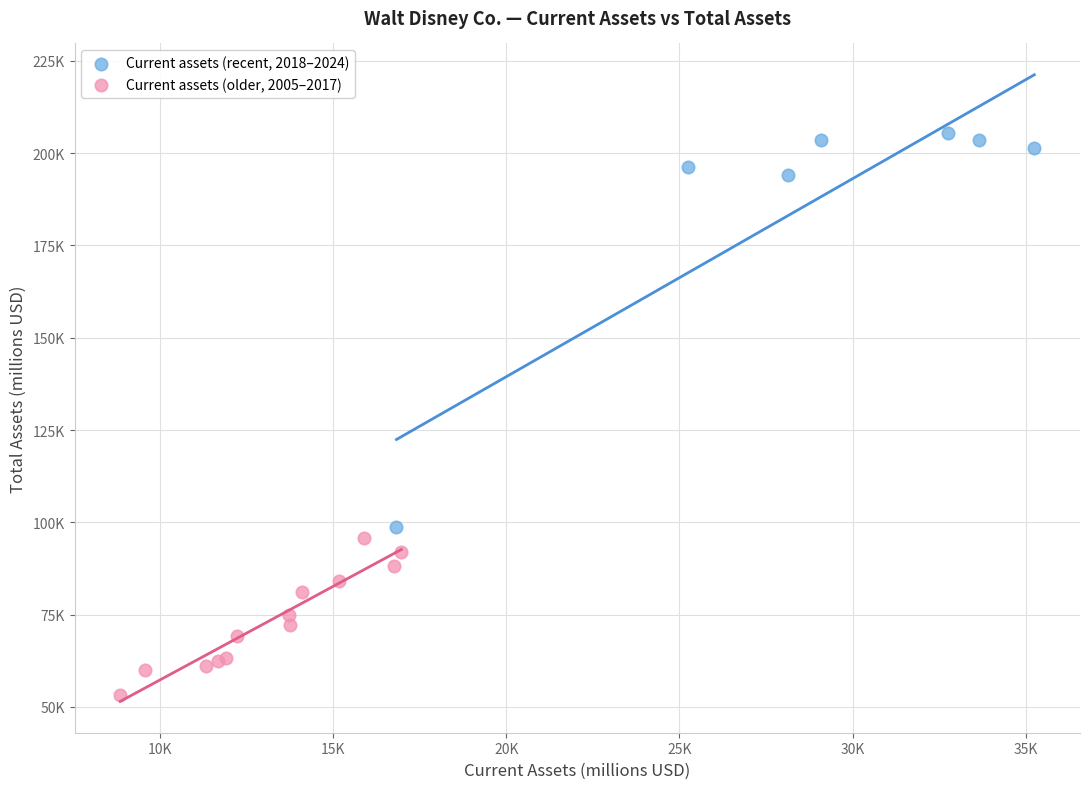

What are all the series names shown in the legend?

Current assets (recent, 2018–2024), Current assets (older, 2005–2017)